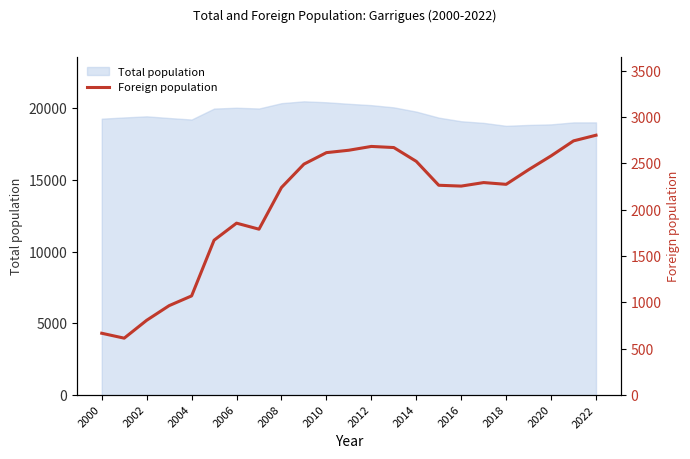

What is the difference between the second highest and minimum values?

2129